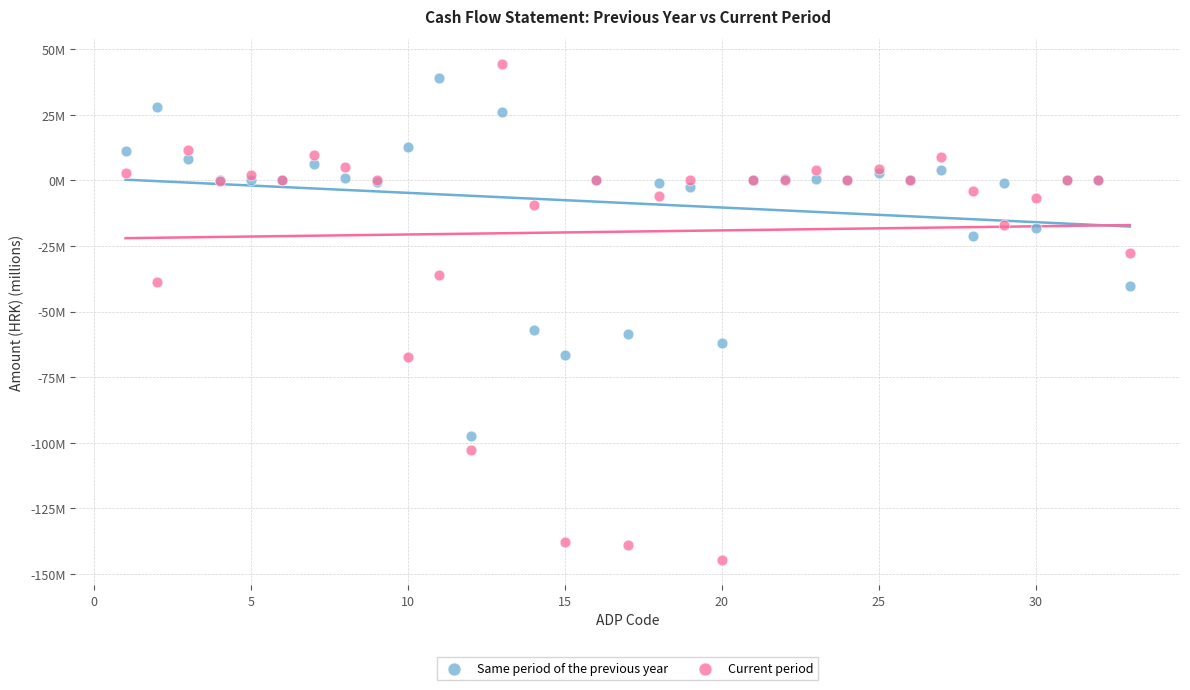

Which series reaches the maximum Y coordinate?

Current period